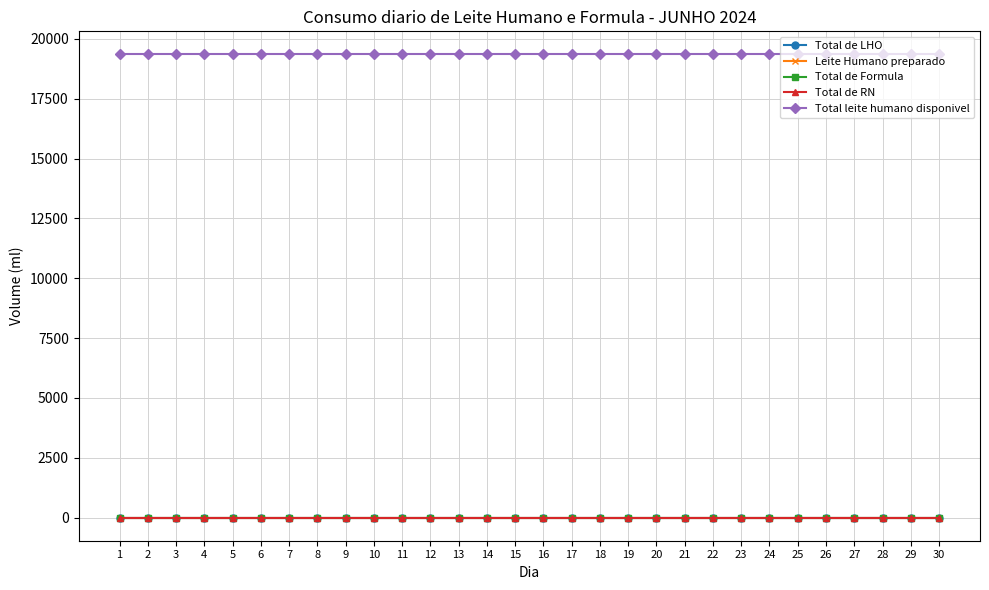

Rank the series by their maximum value, from highest to lowest.

Total leite humano disponivel, Total de LHO, Leite Humano preparado, Total de Formula, Total de RN